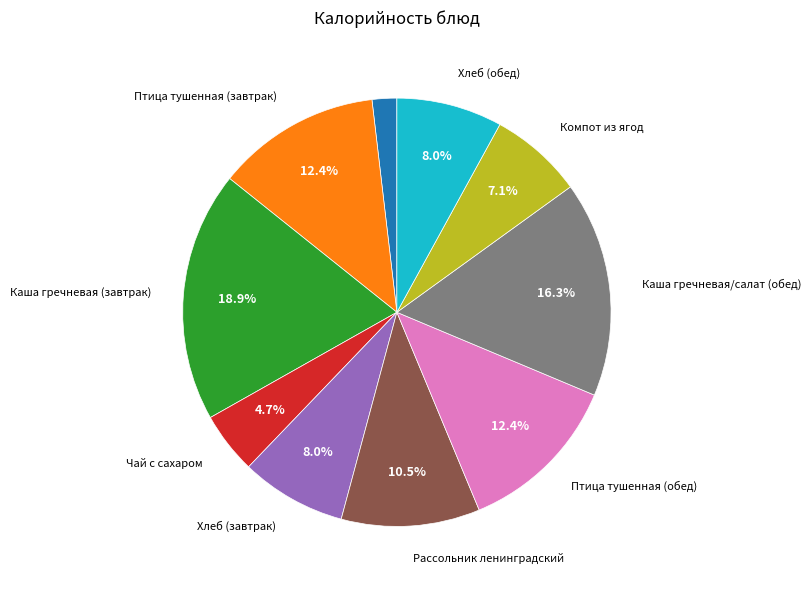

Count the number of slices in the pie.

10